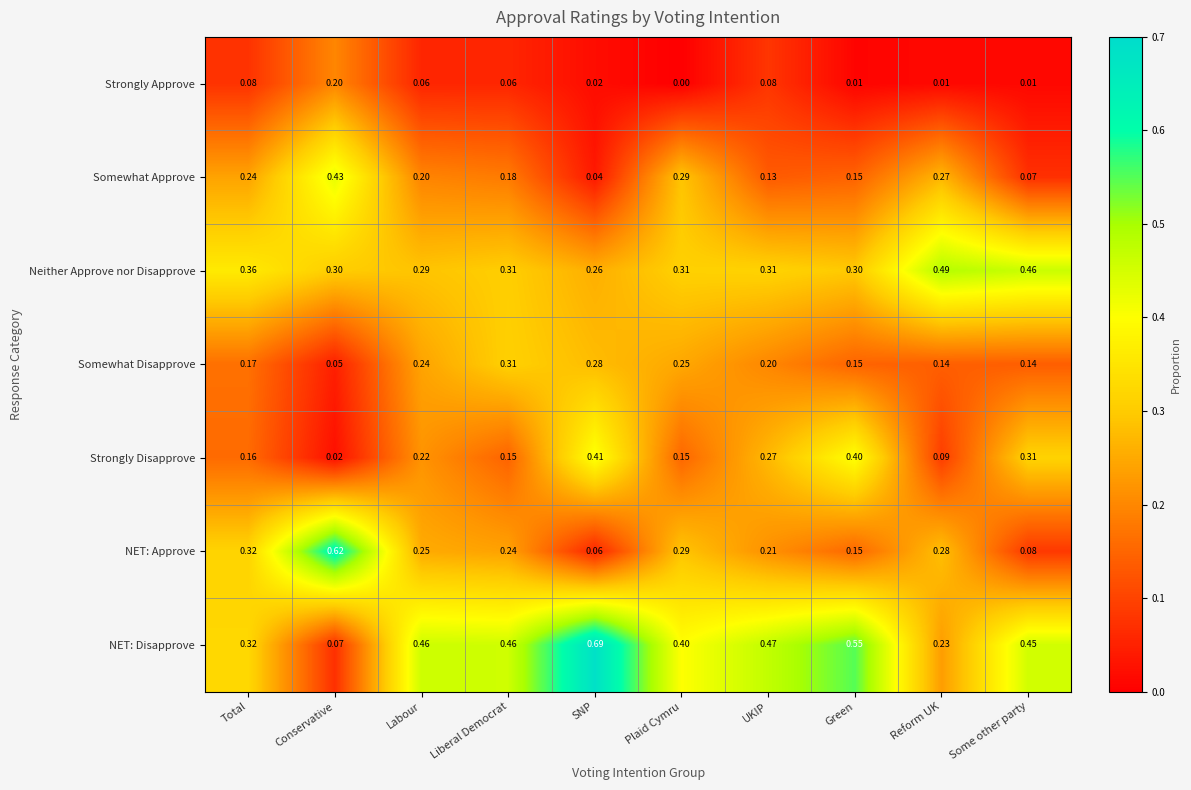

Which category has the lowest value in the NET: Disapprove series?

Conservative